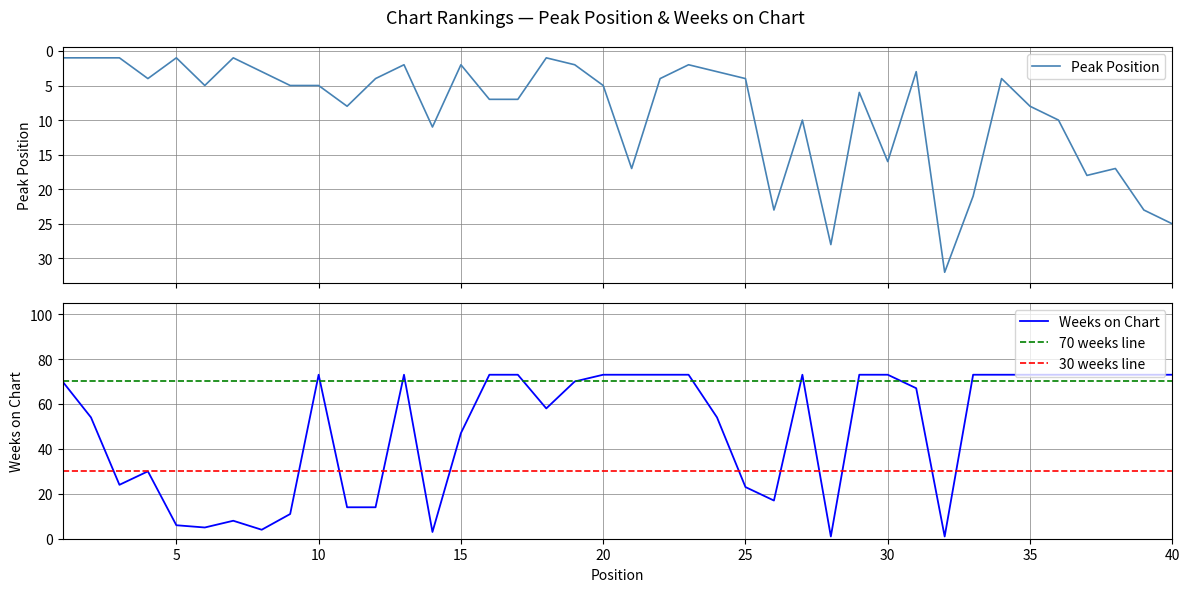

Which category has the highest value in the Peak Position series?

32